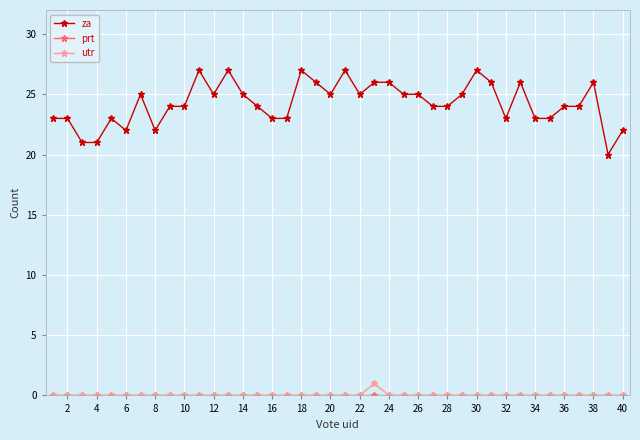

Which series has the largest range (max minus min)?

za